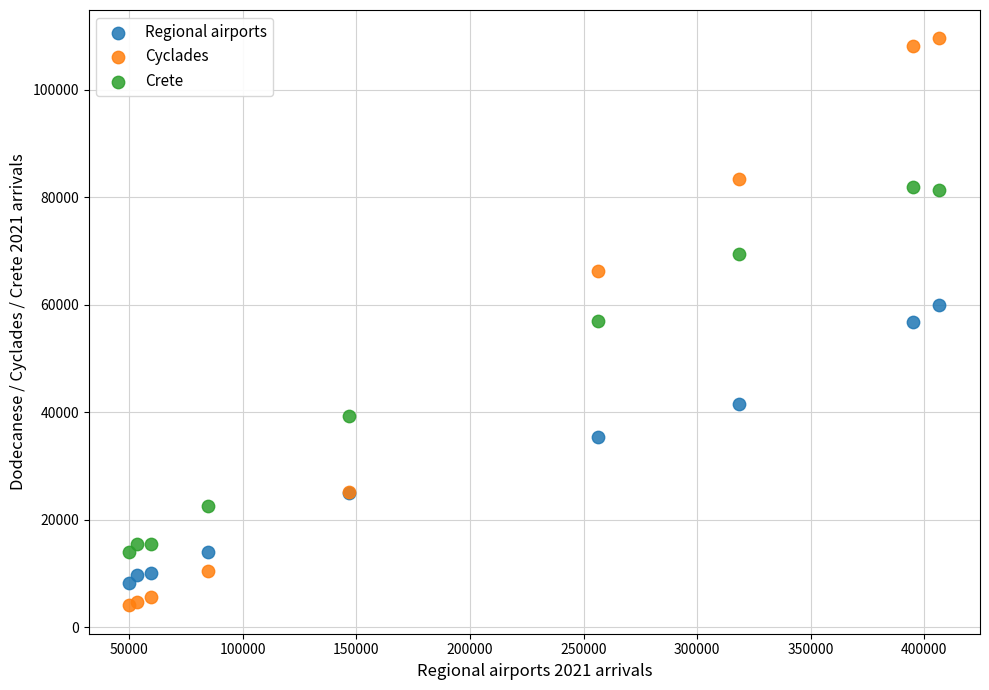

Which series has the largest Y range (max minus min)?

Cyclades